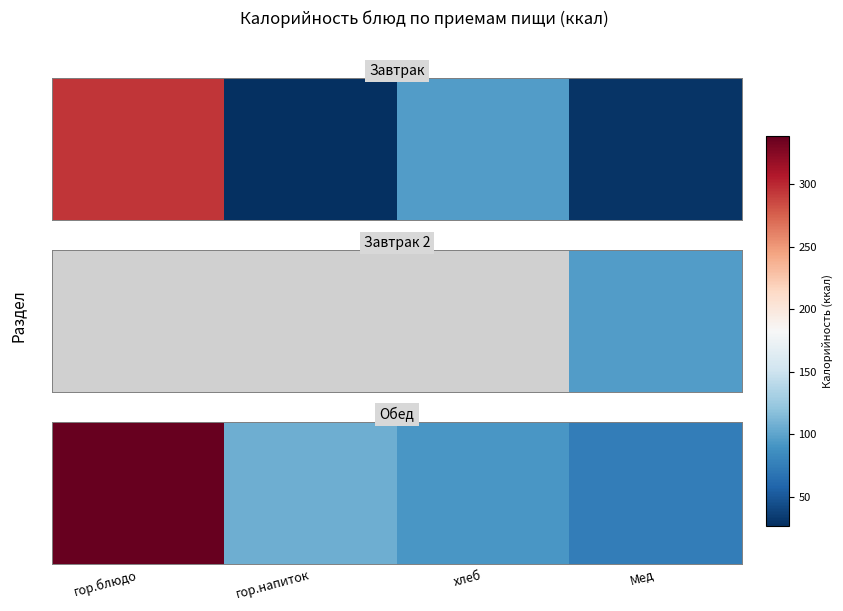

The value at хлеб is 39.7. True or false?

False